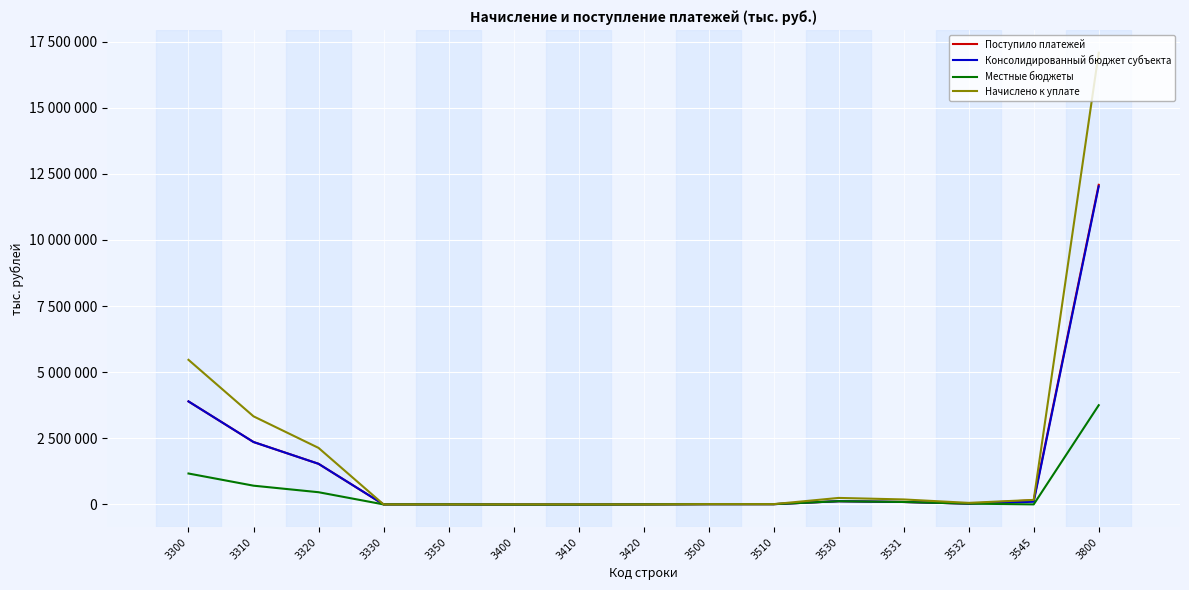

What are all the series names shown in the legend?

Поступило платежей, Консолидированный бюджет субъекта, Местные бюджеты, Начислено к уплате